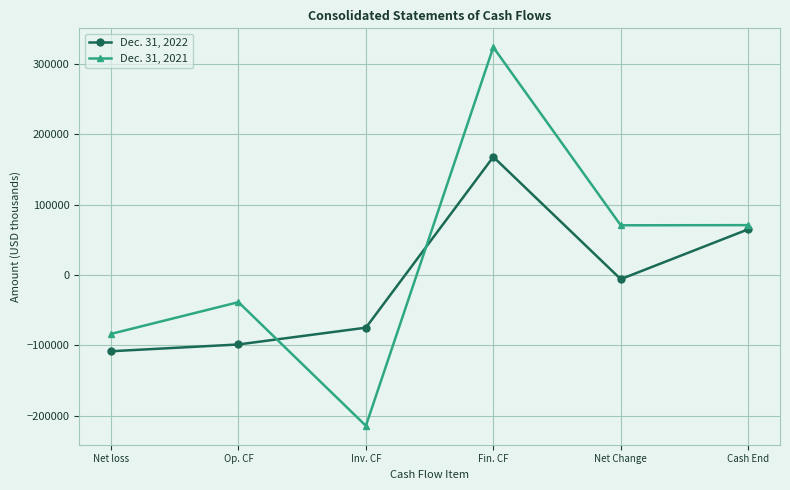

How many data points in Dec. 31, 2021 are less than 70547?

3